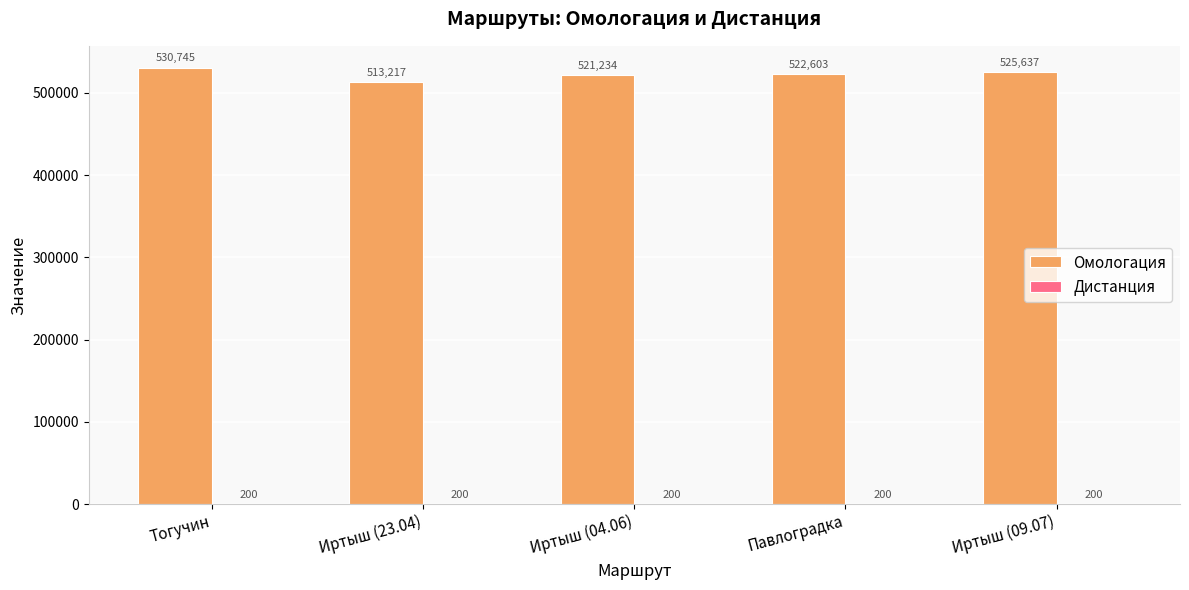

At which category does the chart reach its peak across all series?

Тогучин